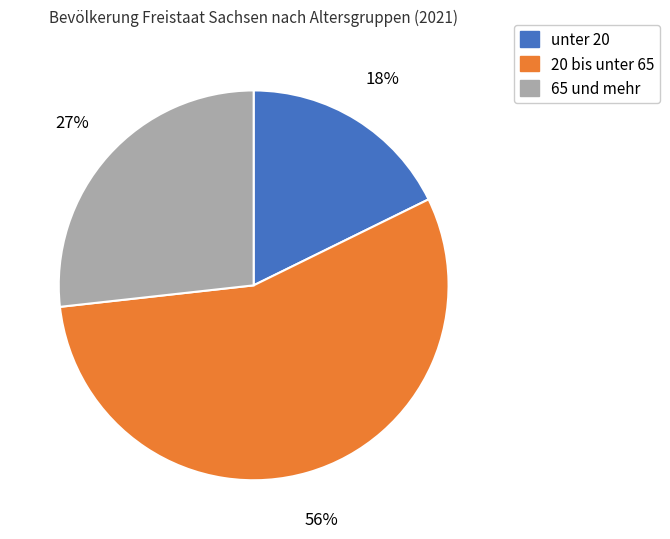

Which slice represents more than half of the pie?

20 bis unter 65